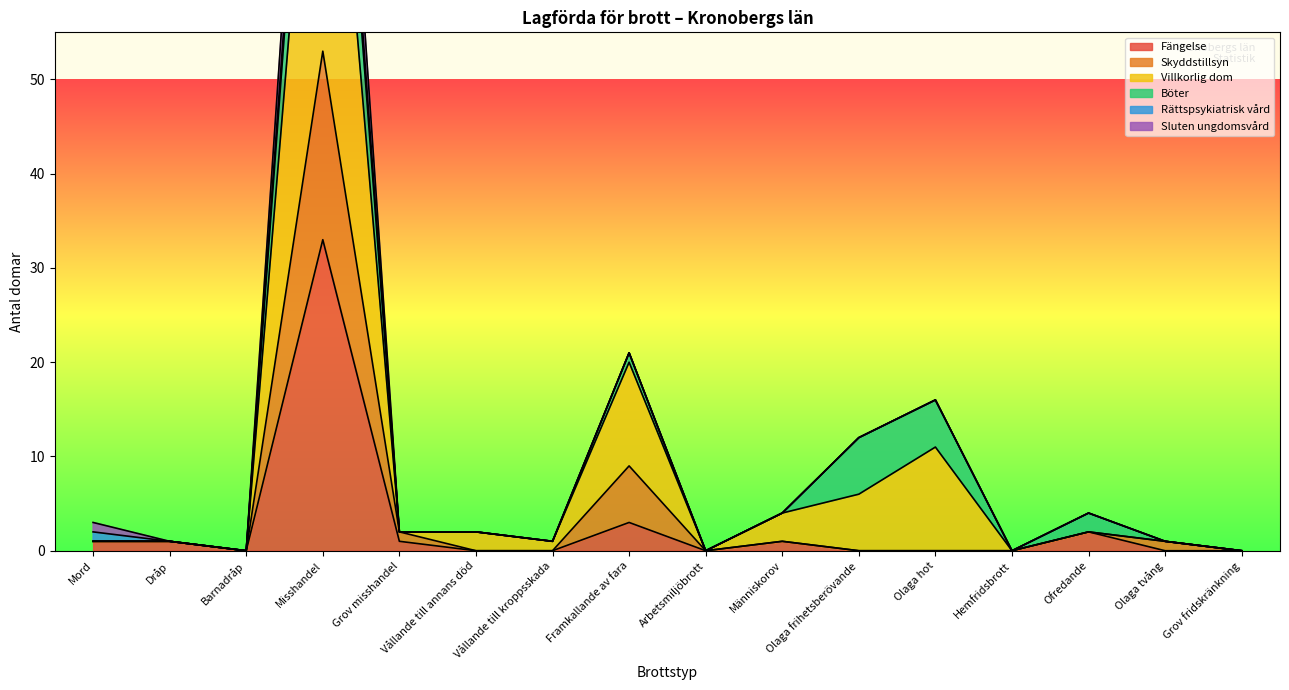

True or false: Fängelse has a value of 21 at Misshandel.

False